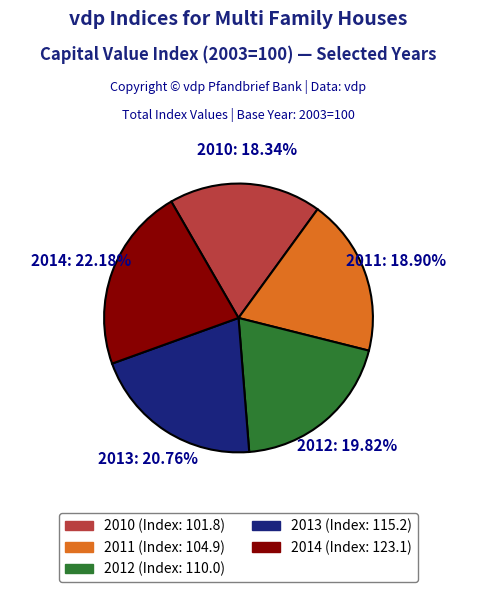

Does any single category account for the majority?

No